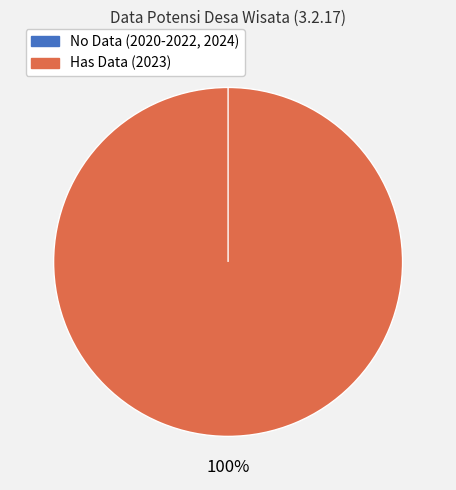

Does 2024 represent more than half of the total?

No